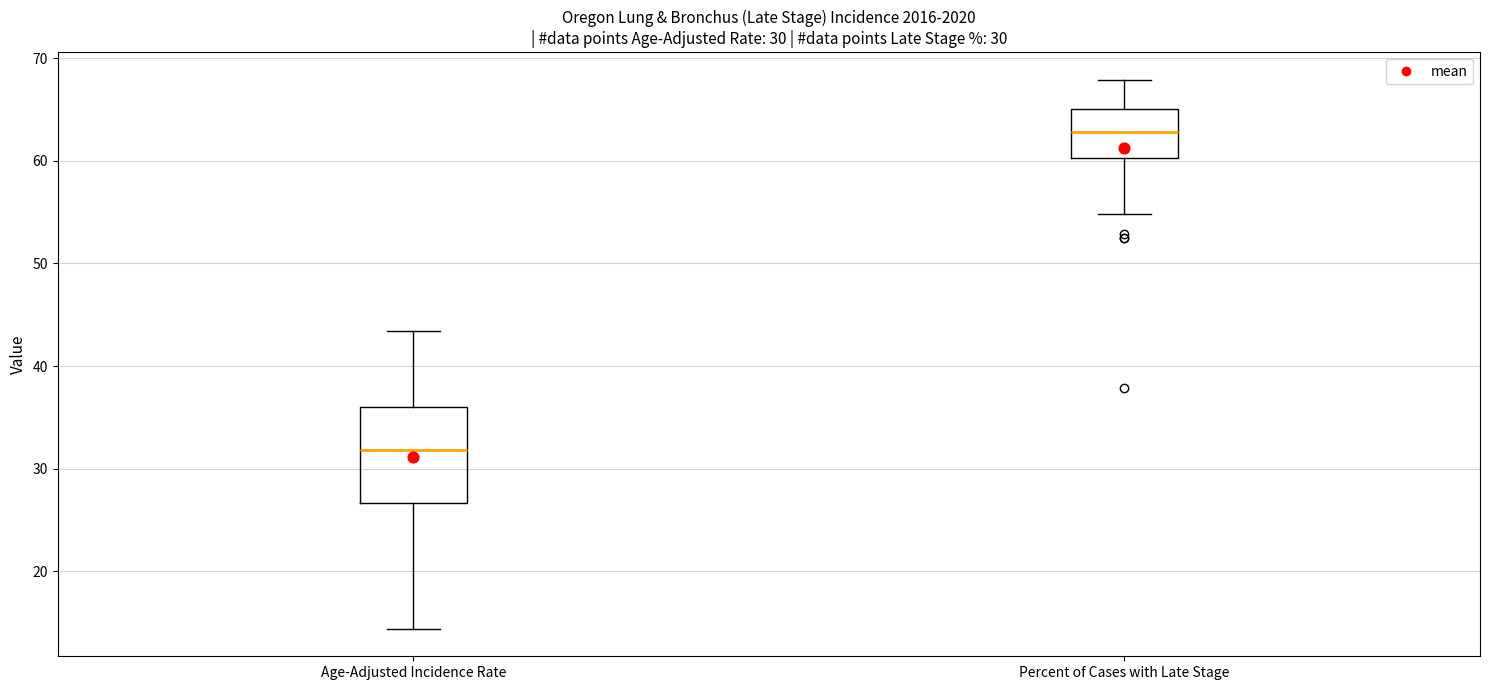

Which box has the highest median line?

Percent of Cases with Late Stage